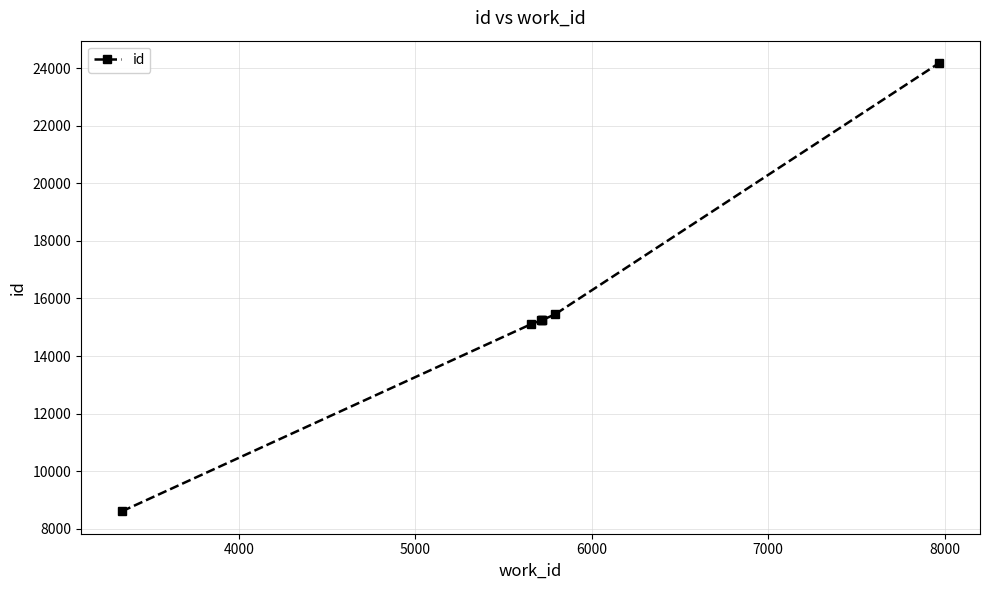

What is the value of the 3rd point from the left?

15243